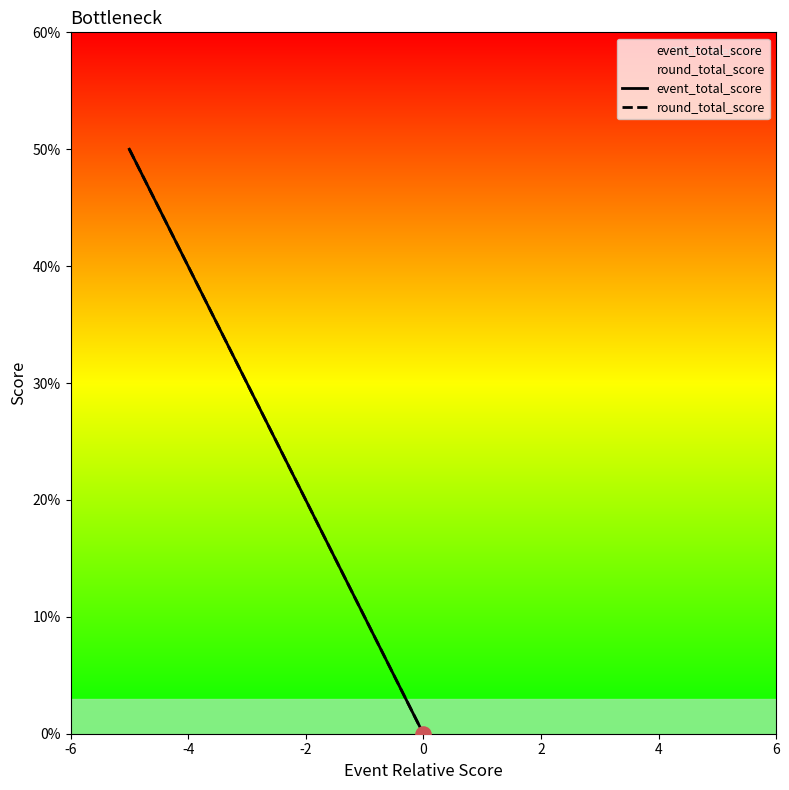

Which series reaches the maximum Y coordinate?

event_total_score